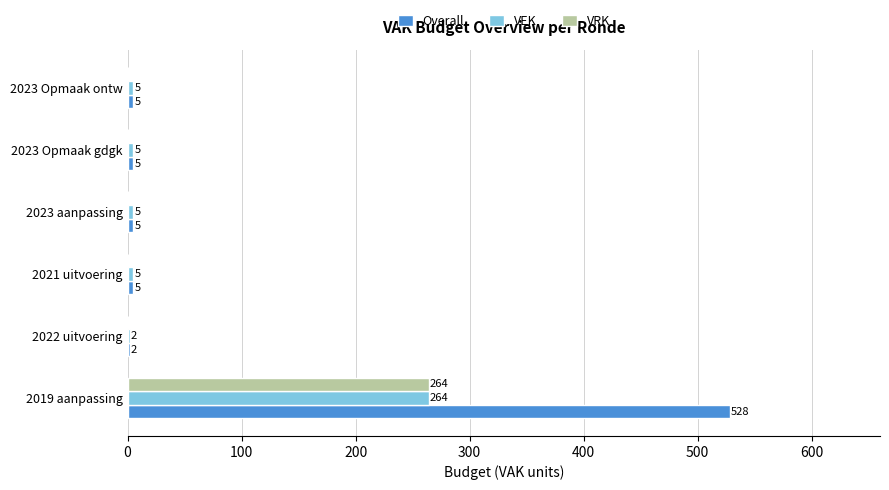

What is the sum of all VRK values?

264